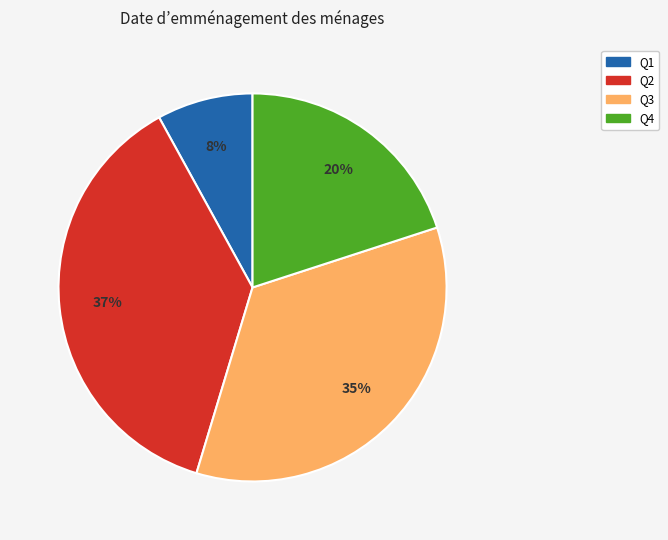

How many slices are in this pie chart?

4